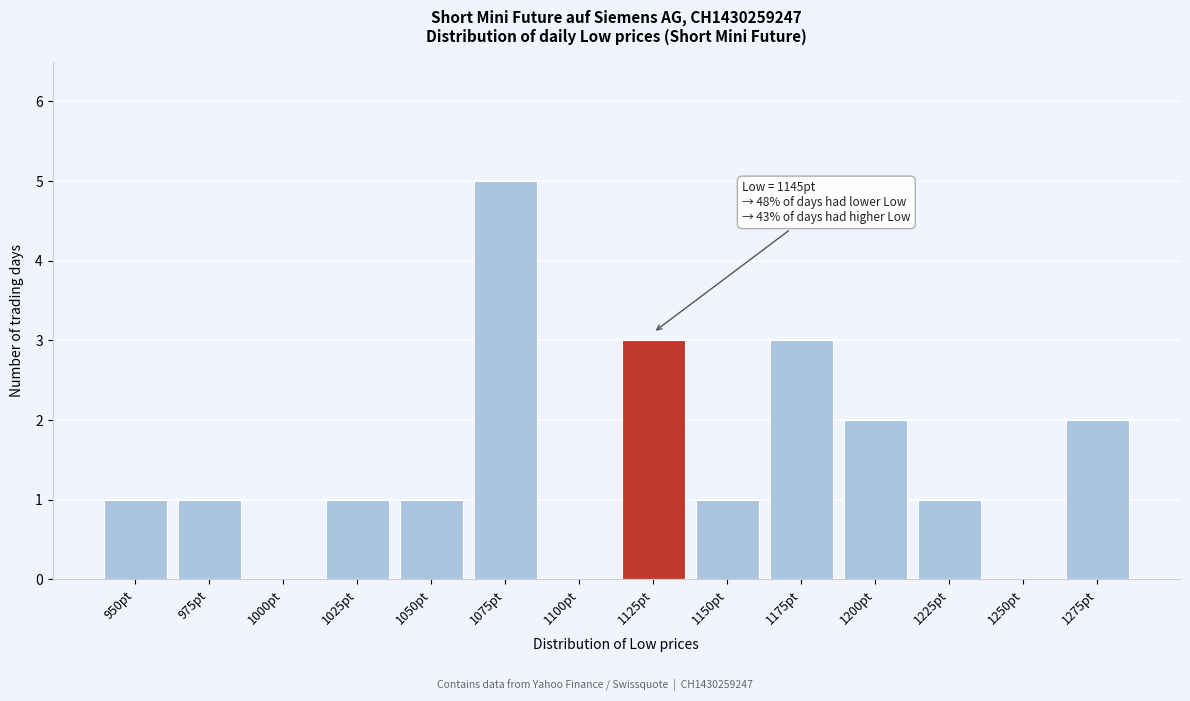

Reading right to left, extract all data points from this chart.

1275pt=2	1250pt=0	1225pt=1	1200pt=2	1175pt=3	1150pt=1	1125pt=3	1100pt=0	1075pt=5	1050pt=1	1025pt=1	1000pt=0	975pt=1	950pt=1